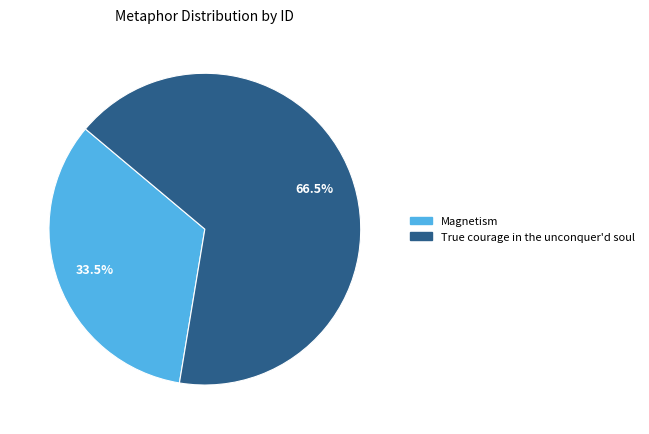

What portion of the pie excludes Magnetism?

66.5%